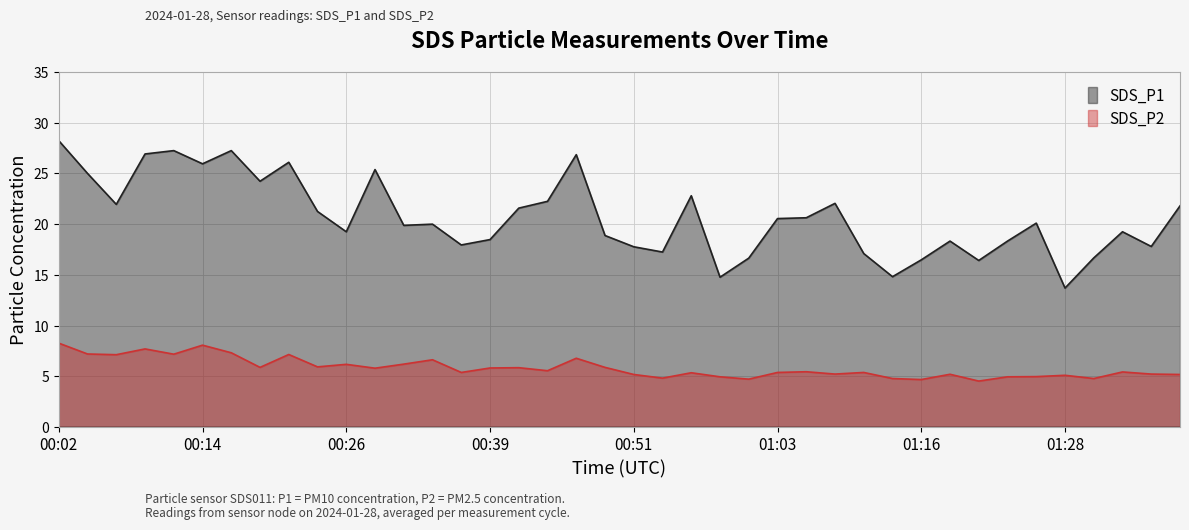

What is the total value across all series at 00:14?

34.0